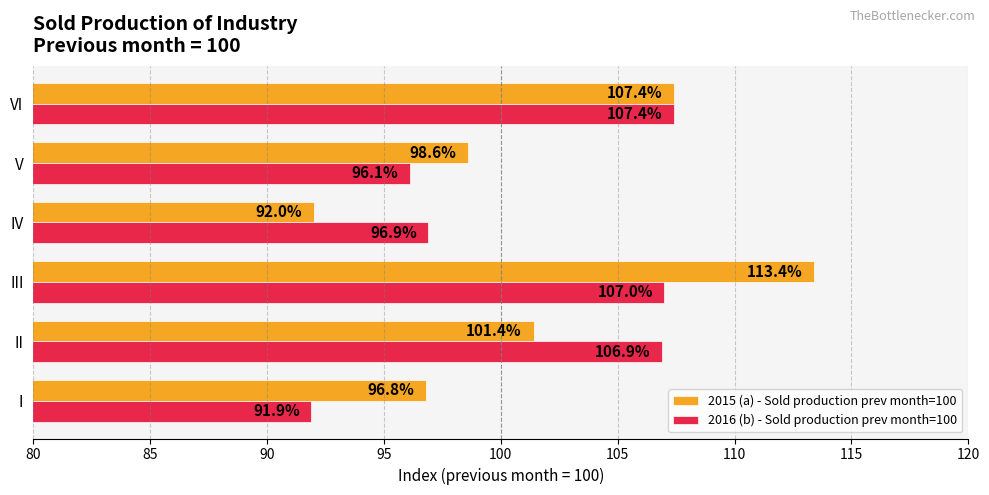

List the series in order of their peak value, highest first.

2015 (a) - Sold production prev month=100, 2016 (b) - Sold production prev month=100